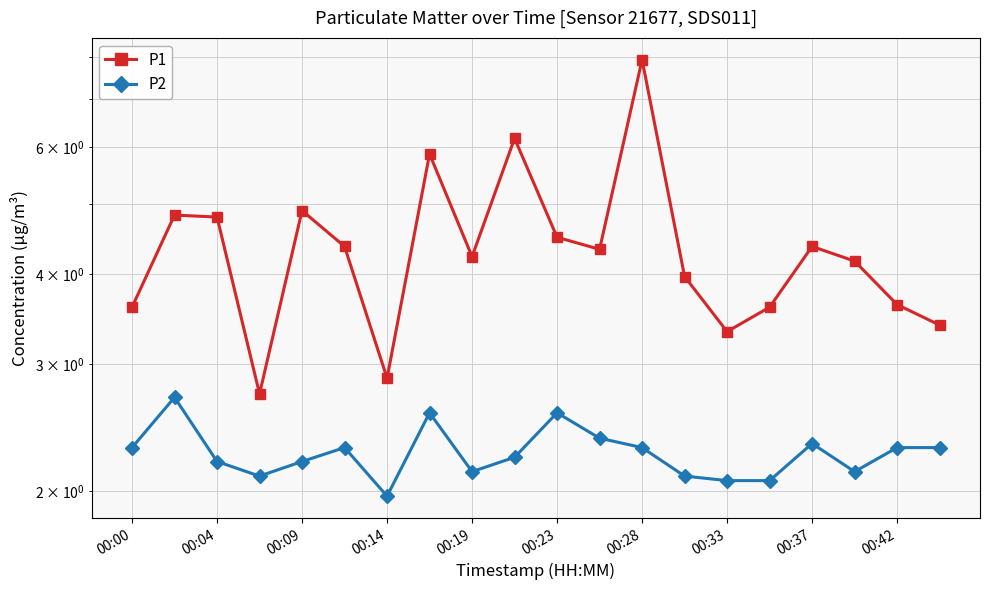

Reading right to left, list all the values displayed in this chart.

P1: 3.4	3.6	4.2	4.4	3.6	3.3	4.0	7.9	4.3	4.5	6.2	4.2	5.9	2.9	4.4	4.9	2.7	4.8	4.8	3.6
P2: 2.3	2.3	2.1	2.3	2.1	2.1	2.1	2.3	2.4	2.6	2.2	2.1	2.6	2.0	2.3	2.2	2.1	2.2	2.7	2.3